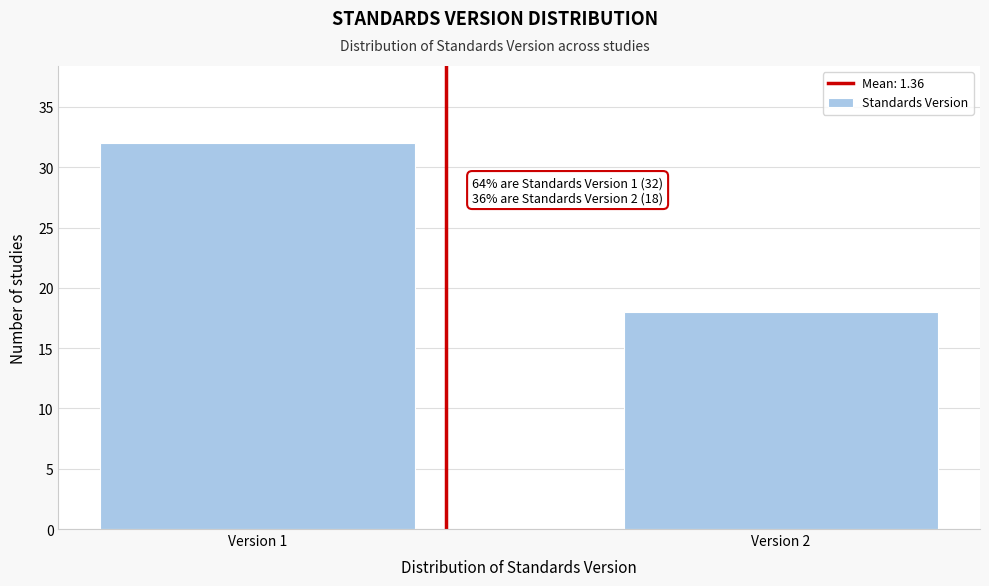

Reading left to right, transcribe all the data shown in this chart.

Version 1=32	Version 2=18